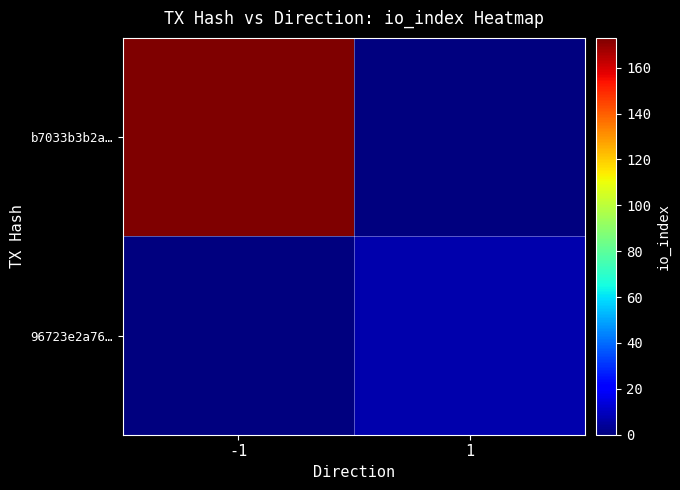

Rank the series by their maximum value, from highest to lowest.

b7033b3b2a…, 96723e2a76…